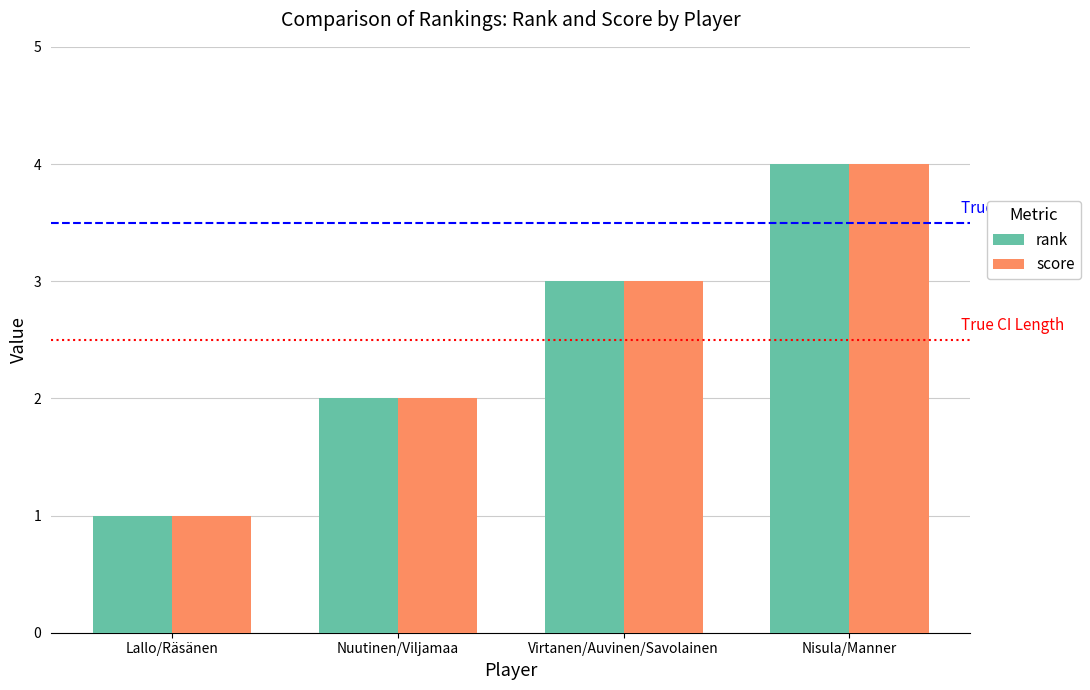

How many distinct data groups are displayed?

2